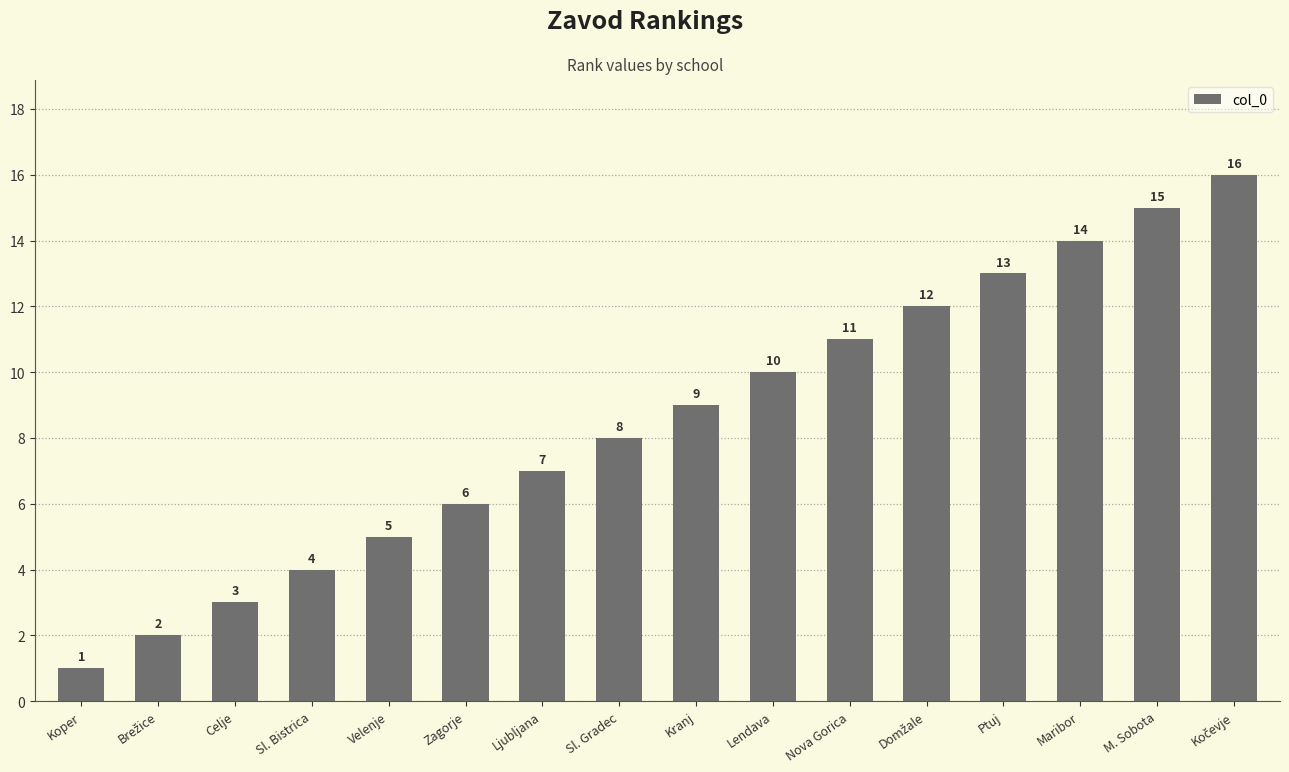

What is the ratio of the value at Zagorje to the value at Lendava?

0.6